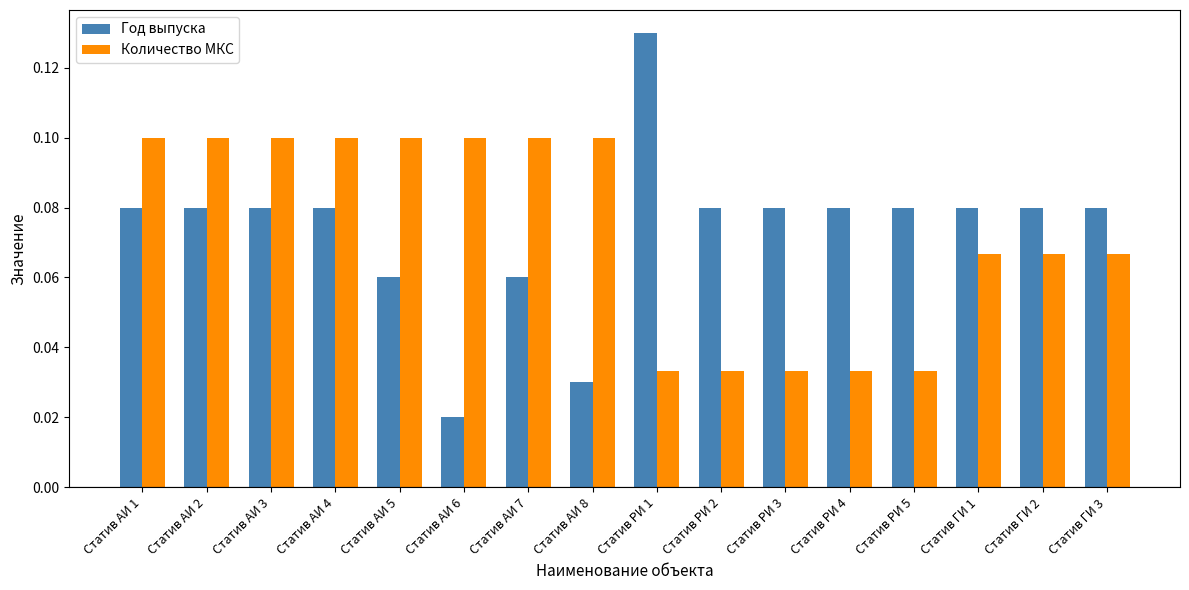

At how many categories does at least one series exceed 0?

16